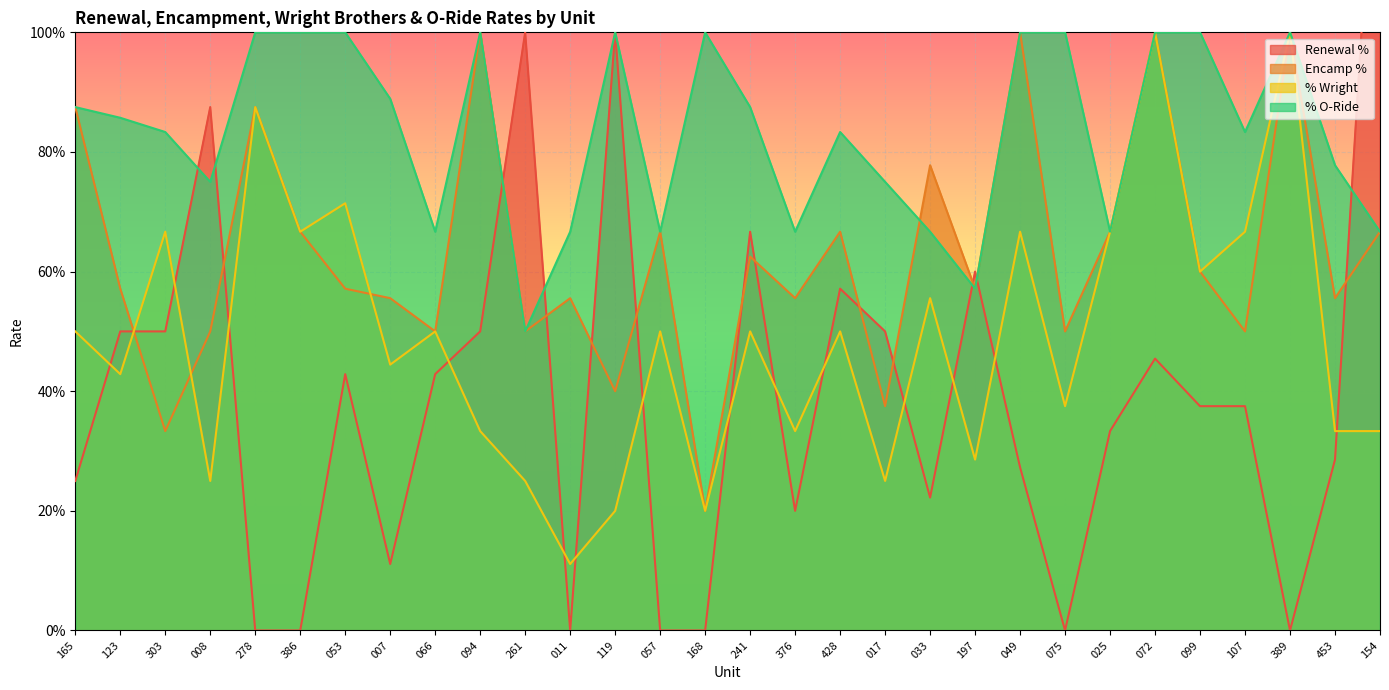

What is the average value of the % O-Ride series?

0.8